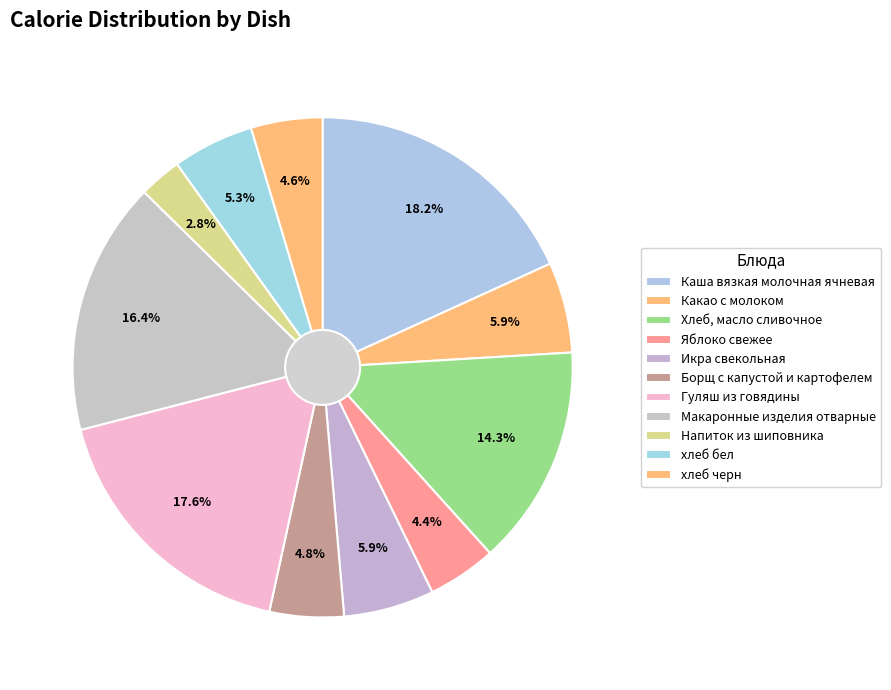

To the nearest percent, what is the difference between the largest and smallest slice percentages?

15%